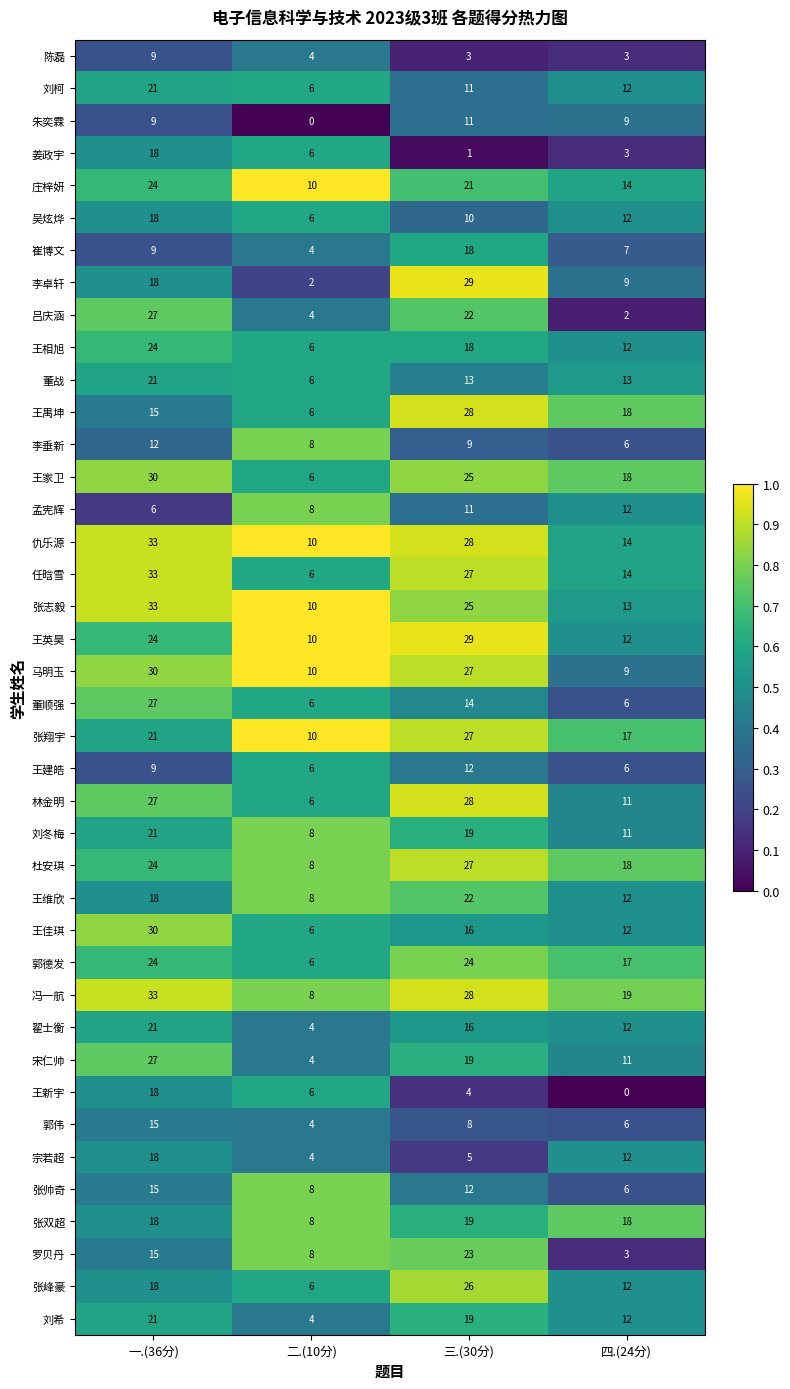

At how many categories does at least one series exceed 4?

4